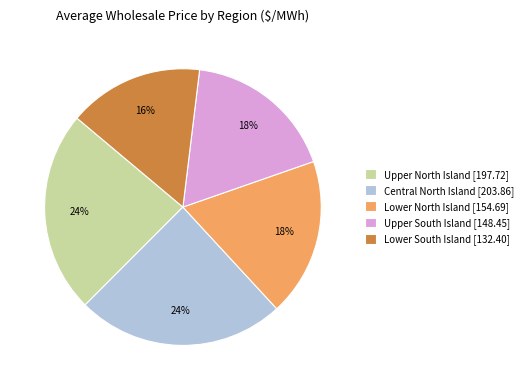

What is the ratio of the value at Upper North Island [197.72] to the value at Lower South Island [132.40]?

1.5